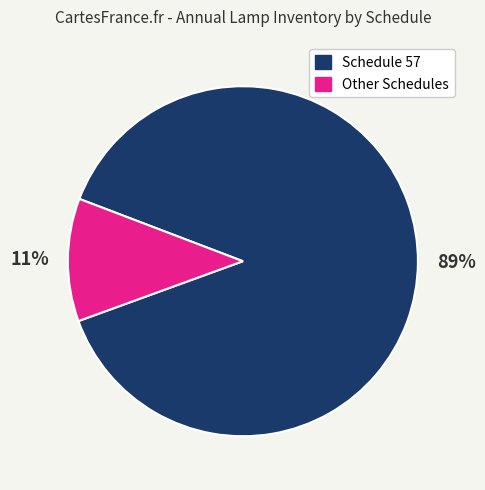

How many segments does this pie chart have?

2